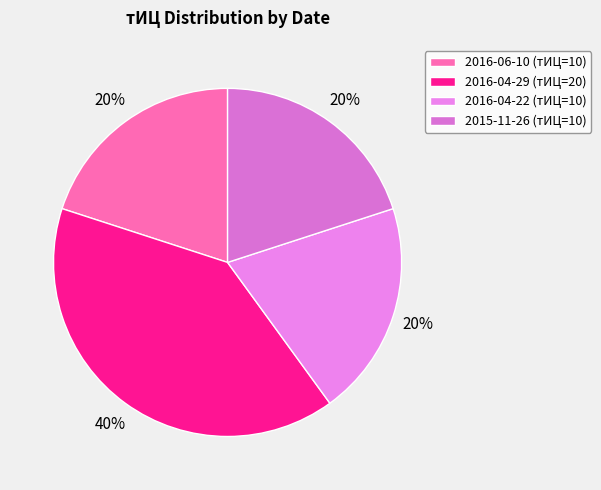

To the nearest percent, what is the difference between the largest and smallest slice percentages?

40%